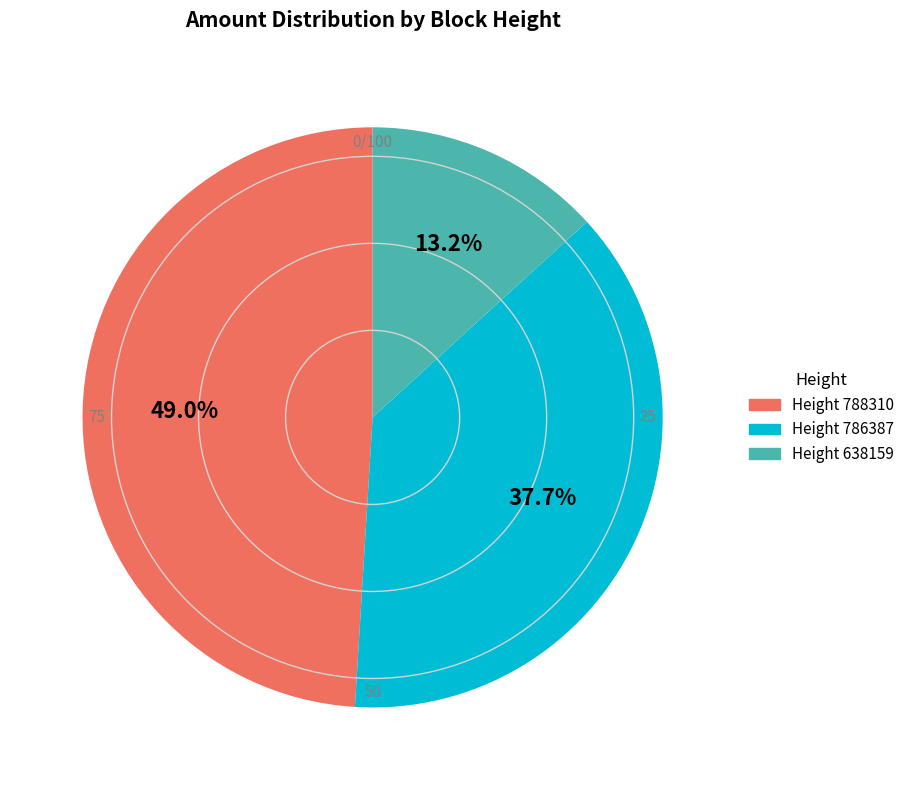

Count the number of slices in the pie.

3